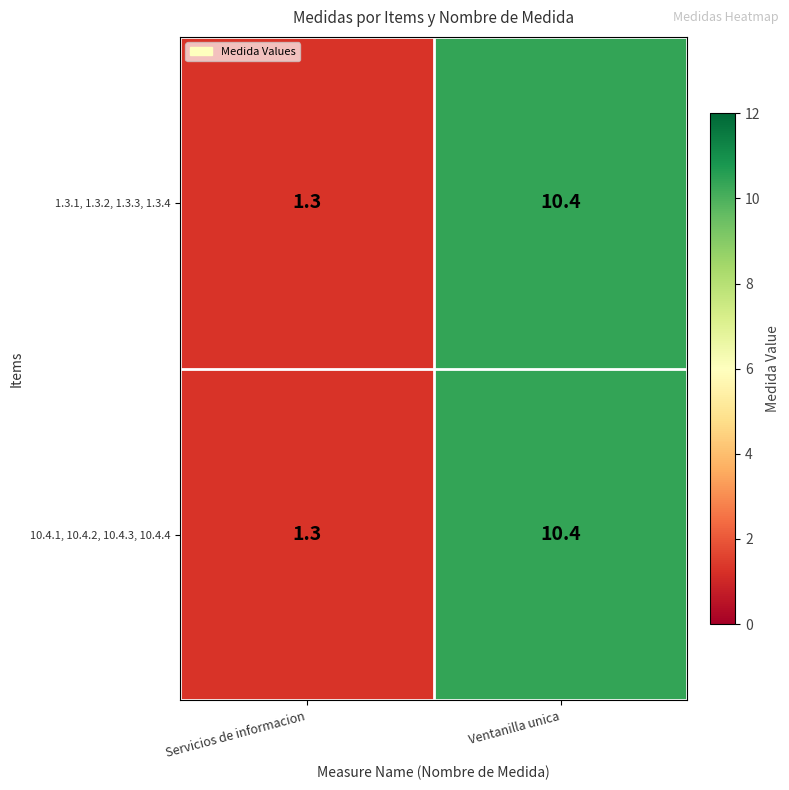

How many data points does each series have?

2